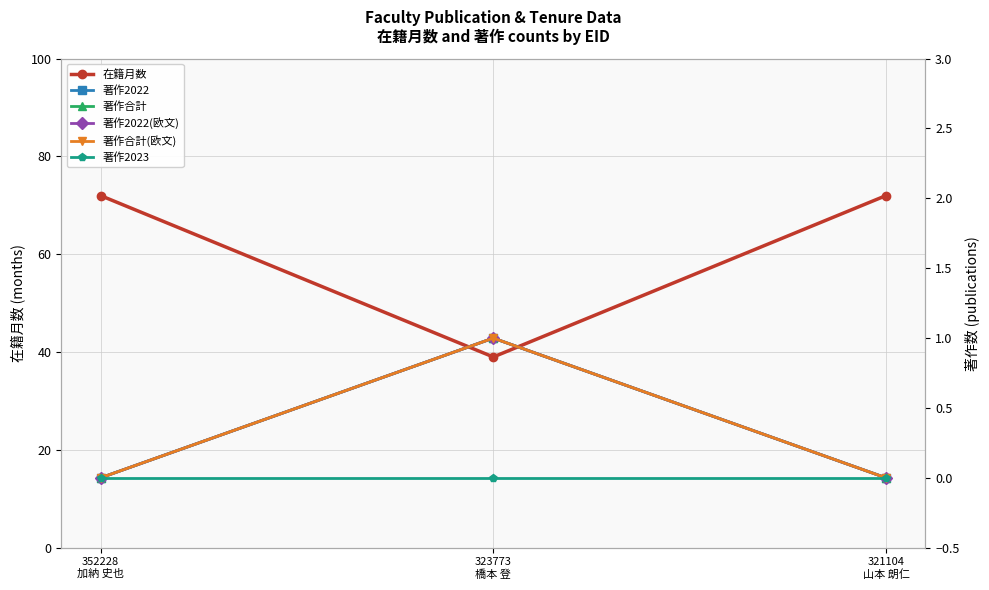

Where is 著作合計 nearest to the value 0?

352228
加納 史也